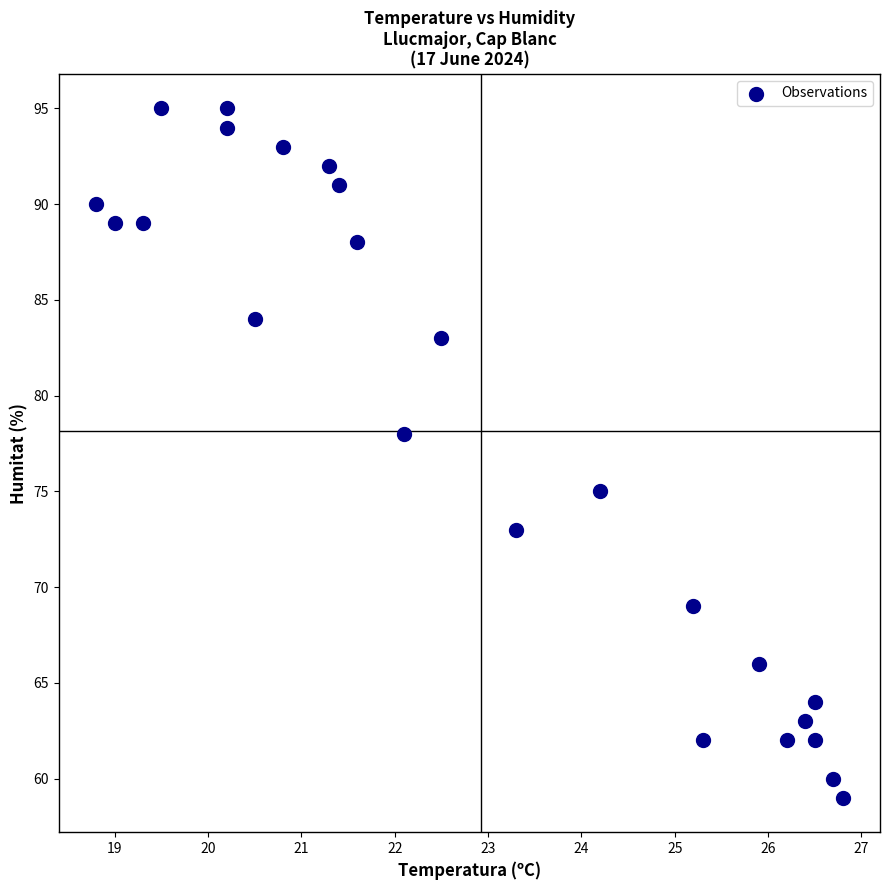

What Y value in the scatter plot is closest to 77?

78